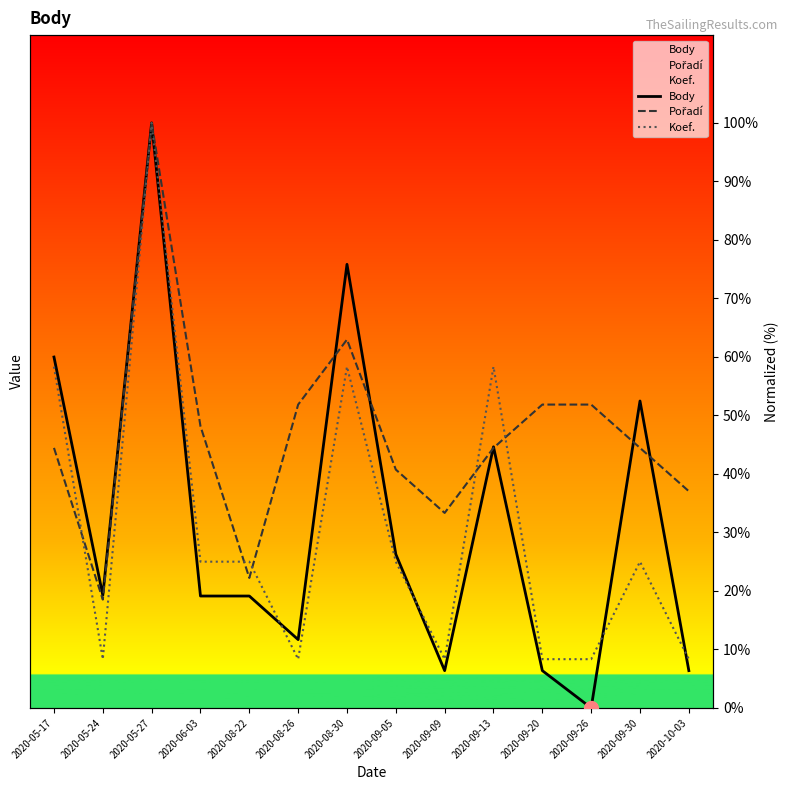

Where do Body and Koef. first cross each other?

2020-08-22 and 2020-08-26